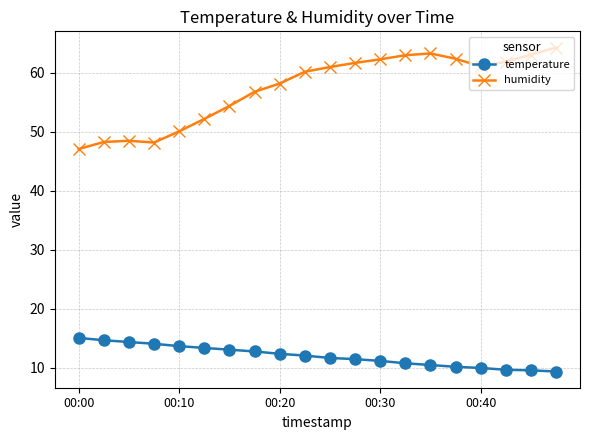

What is the minimum value shown in the chart?

9.4